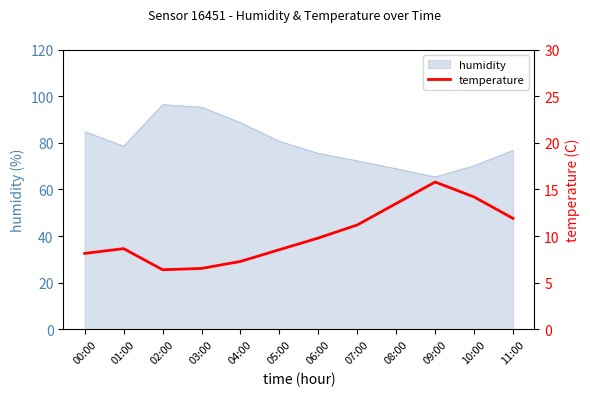

The value of humidity at 03:00 is 150.5. True or false?

False